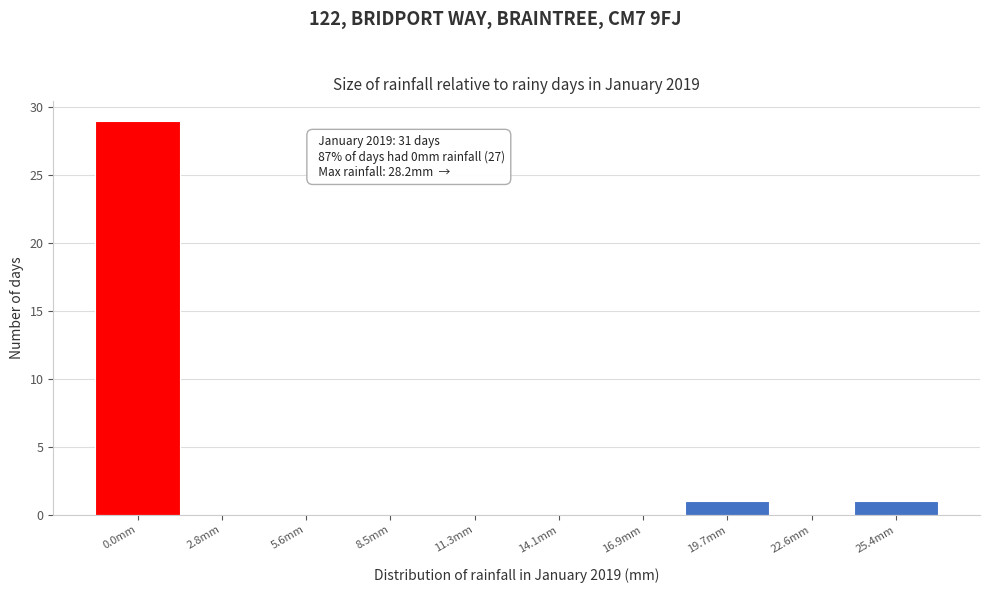

Reading right to left, what are all the values shown in this chart?

25.4mm=1	22.6mm=0	19.7mm=1	16.9mm=0	14.1mm=0	11.3mm=0	8.5mm=0	5.6mm=0	2.8mm=0	0.0mm=29